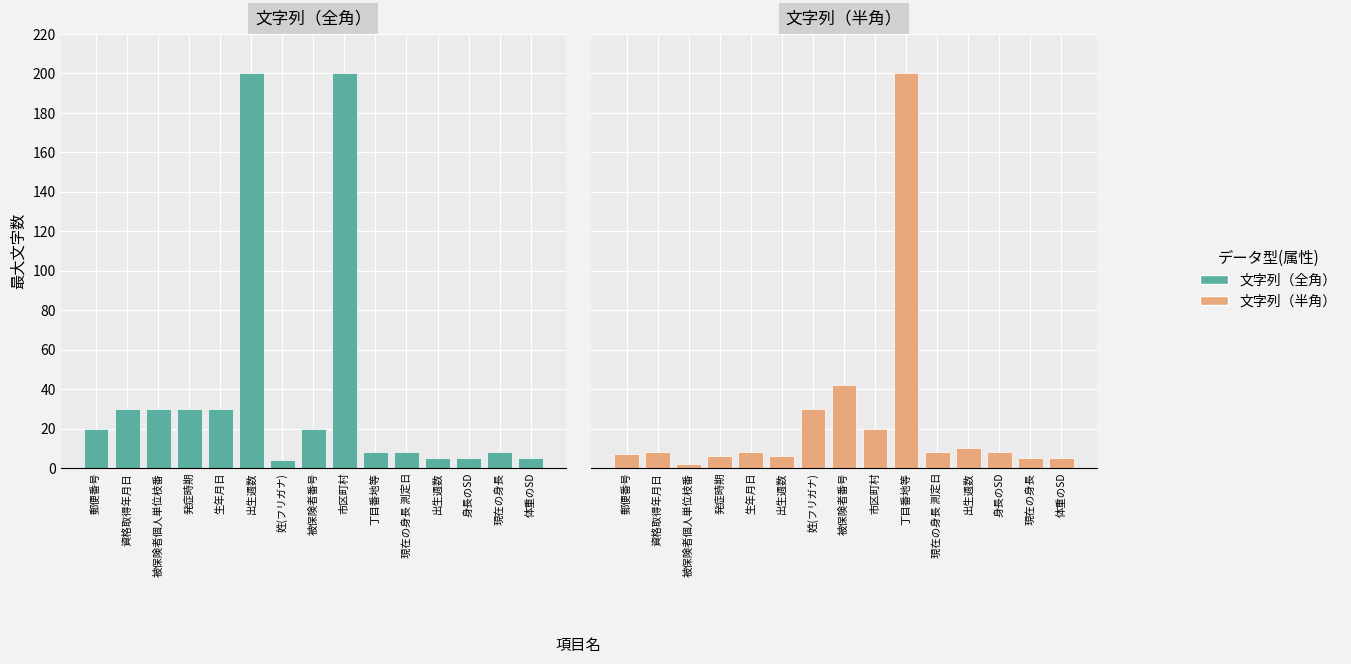

The value of 文字列（全角） at 姓(フリガナ) is 2. True or false?

False